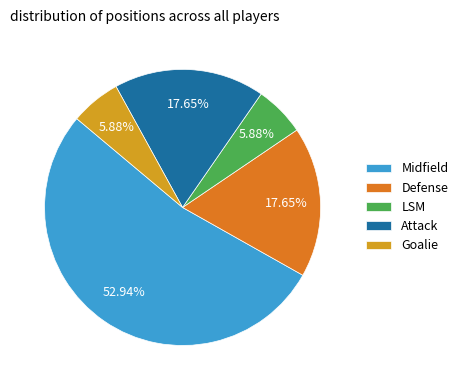

Approximately how many times larger is the value at Defense compared to Midfield?

0.3